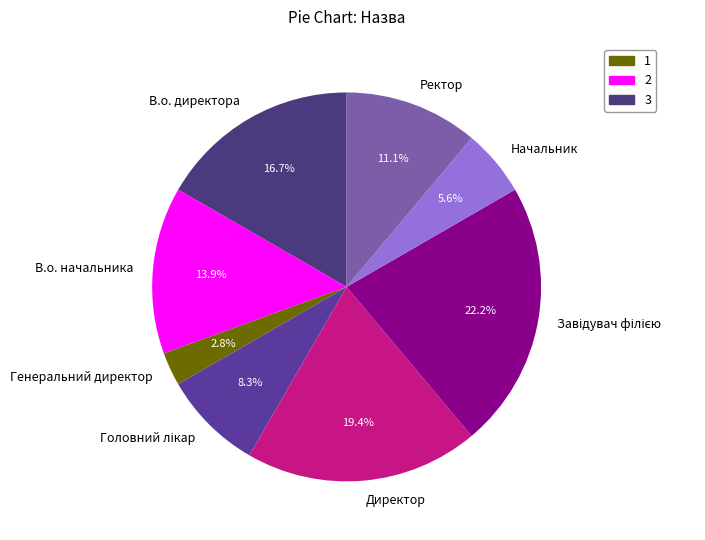

How many slices are in this pie chart?

8